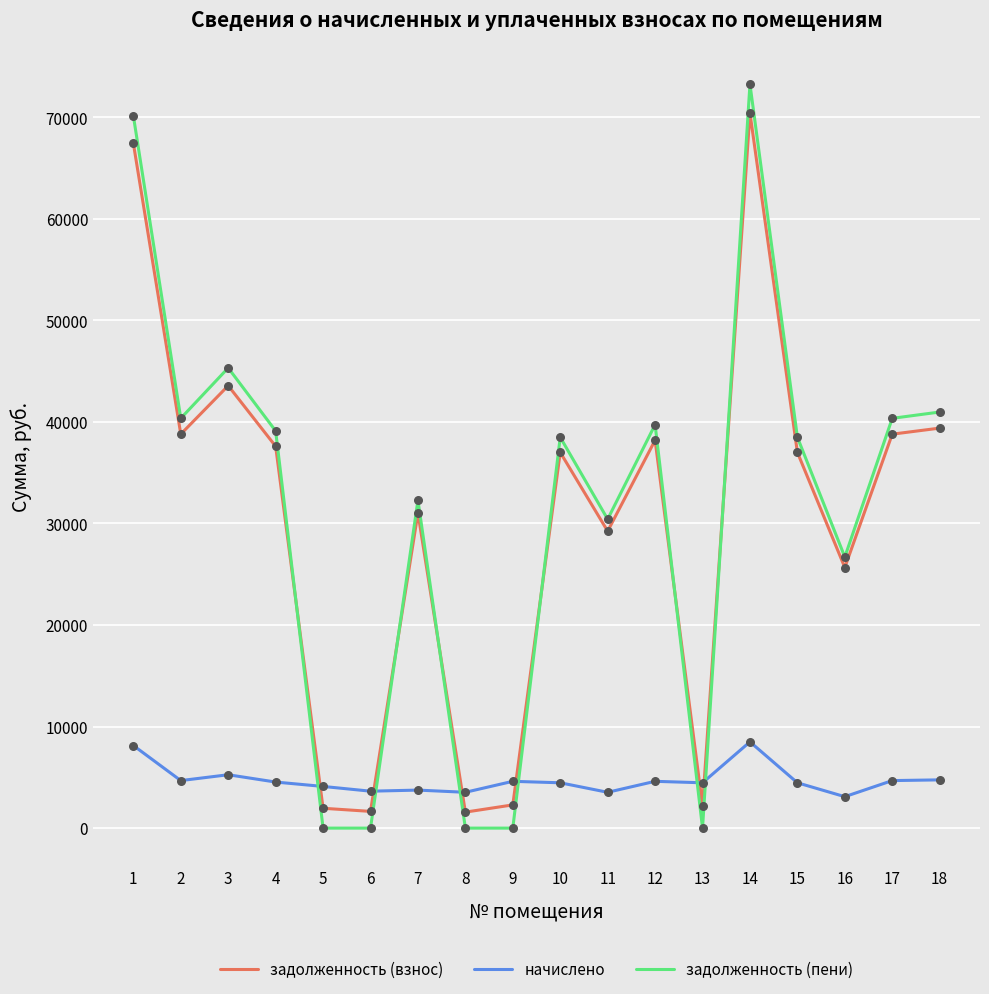

What is the total value across all series at 12?

82544.6